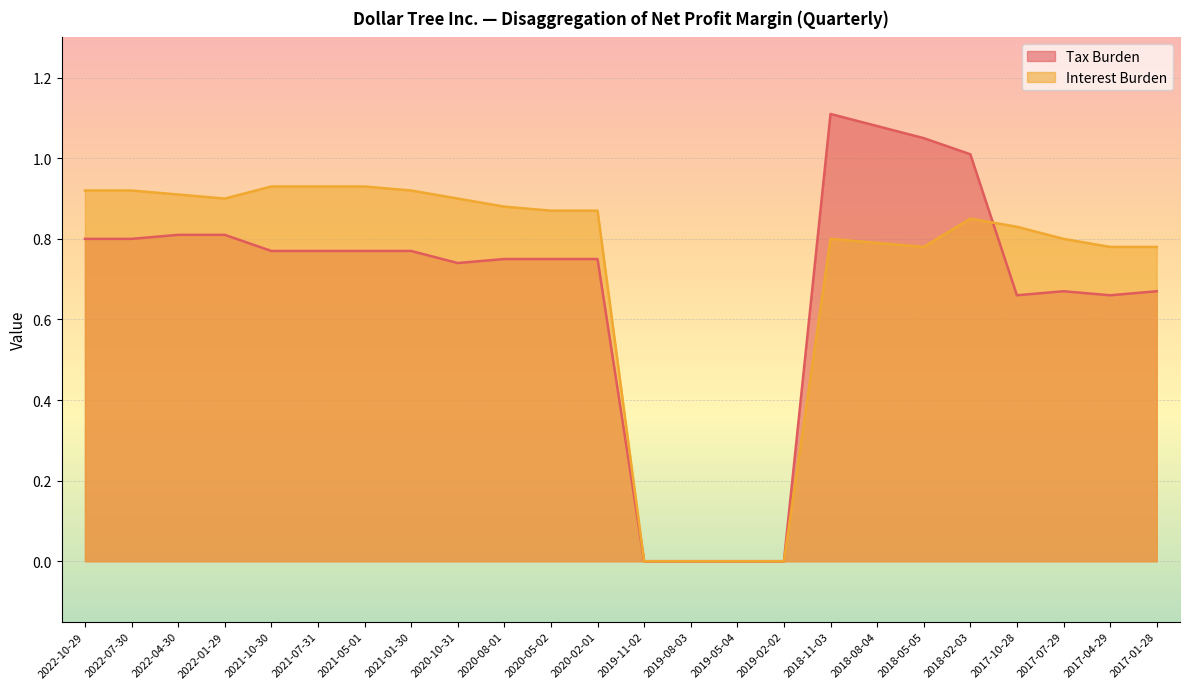

List the series in order of their peak value, lowest first.

Interest Burden, Tax Burden